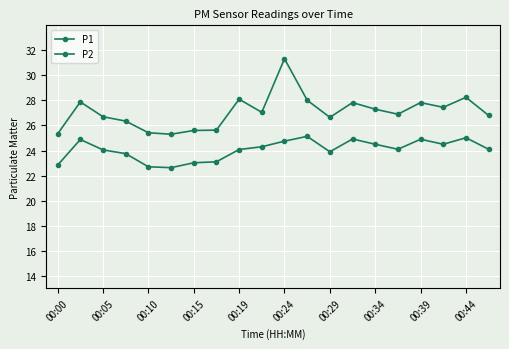

How many categories are shown in the chart?

20